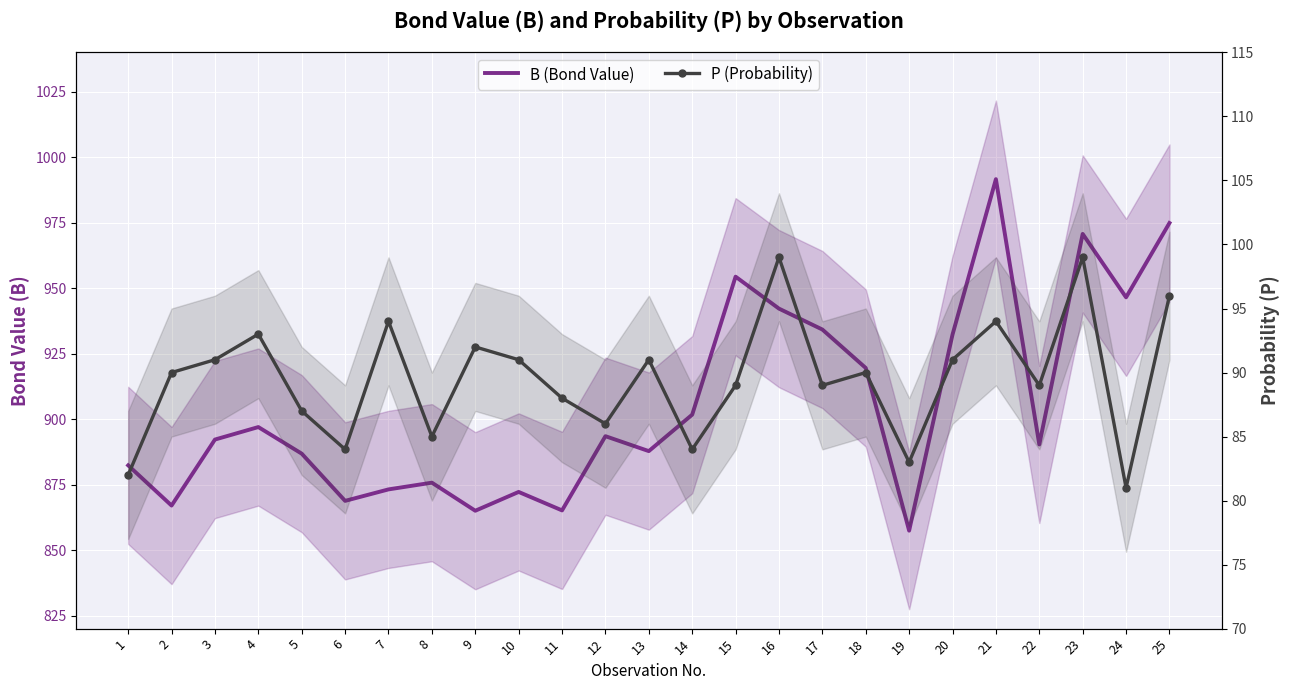

True or false: B (Bond Value) has more than 1 points higher than both neighbors.

True